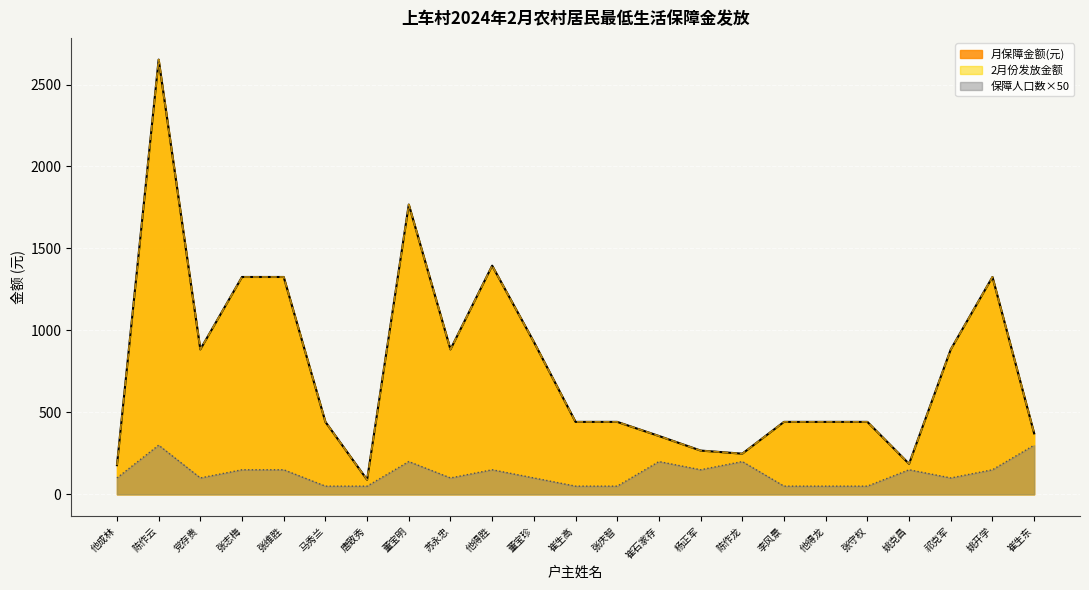

Rank the series by their maximum value, from highest to lowest.

月保障金额(元), 2月份发放金额, 保障人口数